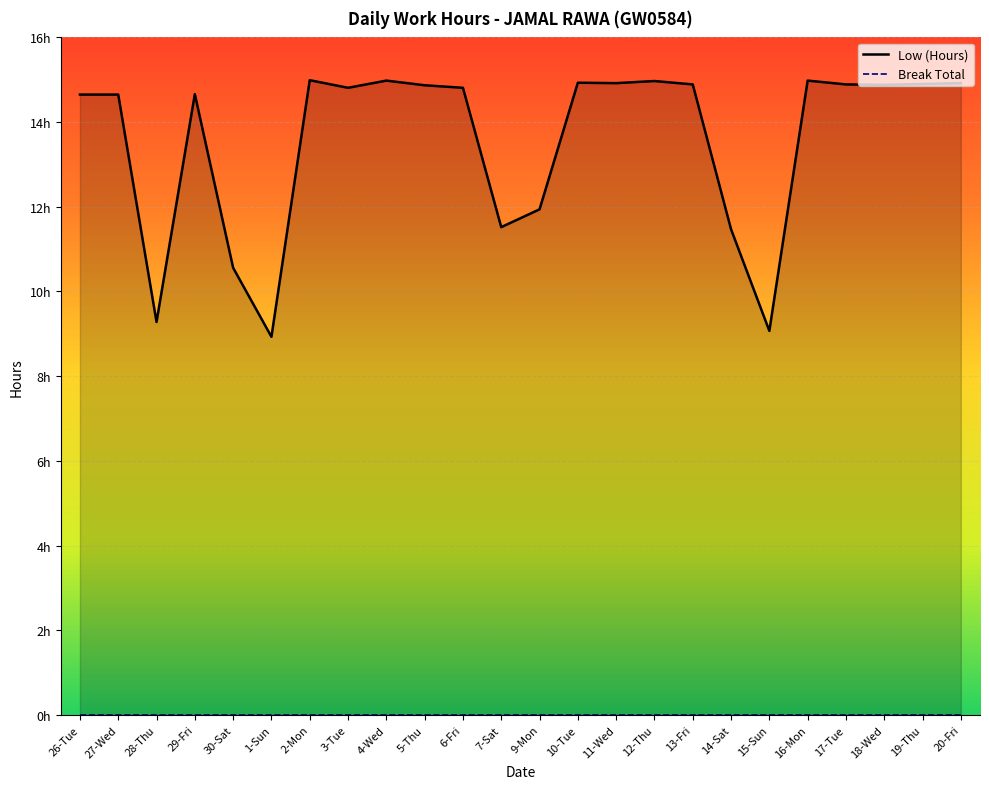

List the labels in order of value, largest first.

2-Mon, 4-Wed, 16-Mon, 12-Thu, 10-Tue, 11-Wed, 20-Fri, 19-Thu, 13-Fri, 17-Tue, 18-Wed, 5-Thu, 3-Tue, 6-Fri, 29-Fri, 26-Tue, 27-Wed, 9-Mon, 7-Sat, 14-Sat, 30-Sat, 28-Thu, 15-Sun, 1-Sun